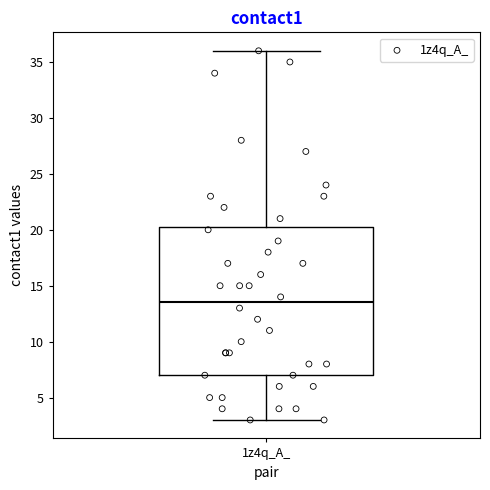

Where is the lower edge of the box for 1z4q_A_ on the y-axis? The values are not printed on the chart, so give them approximately, as read against the axis.

7.0